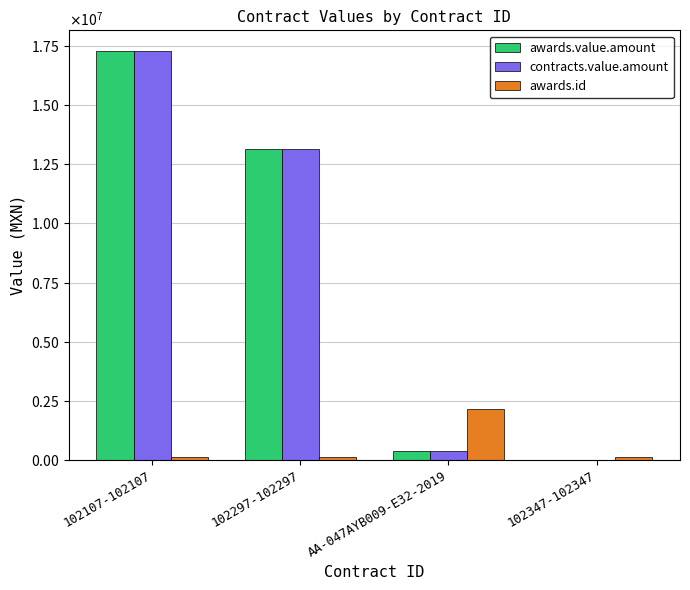

At which label does awards.id reach its minimum?

102107-102107